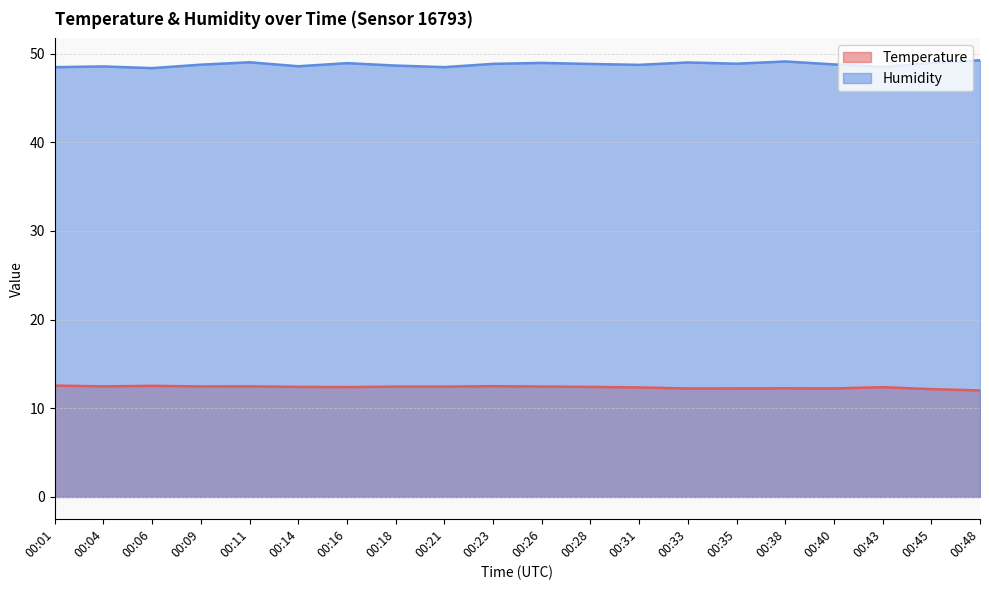

Which has a higher value, 00:04 or 00:40?

00:04